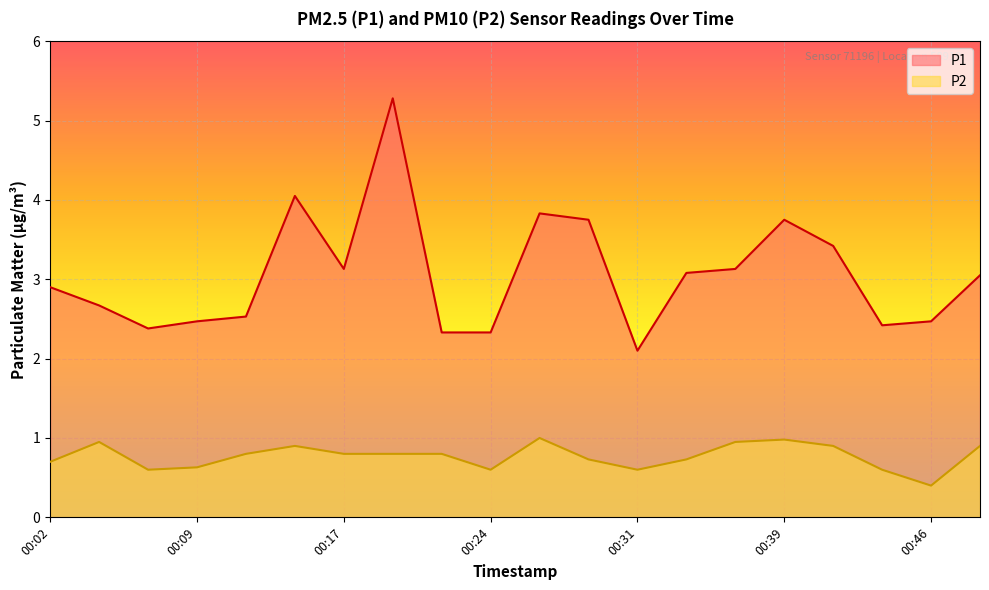

In P1, how many points are higher than both neighbors (excluding endpoints)?

4